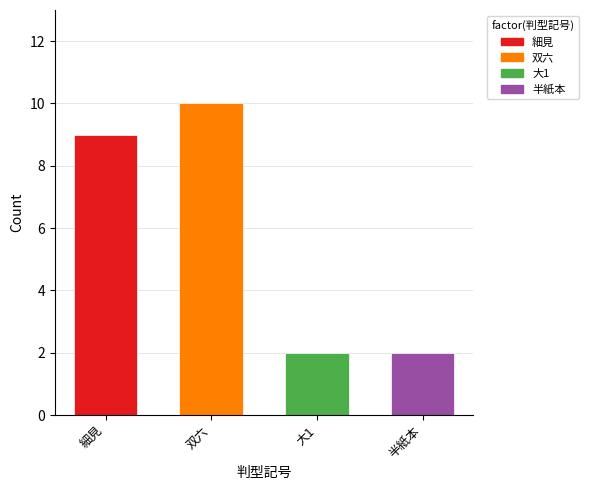

At which label is the value closest to 6?

細見